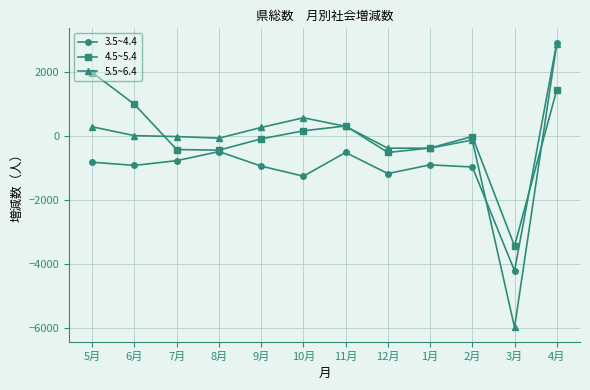

What is the sum of all 4.5~5.4 values?

-247